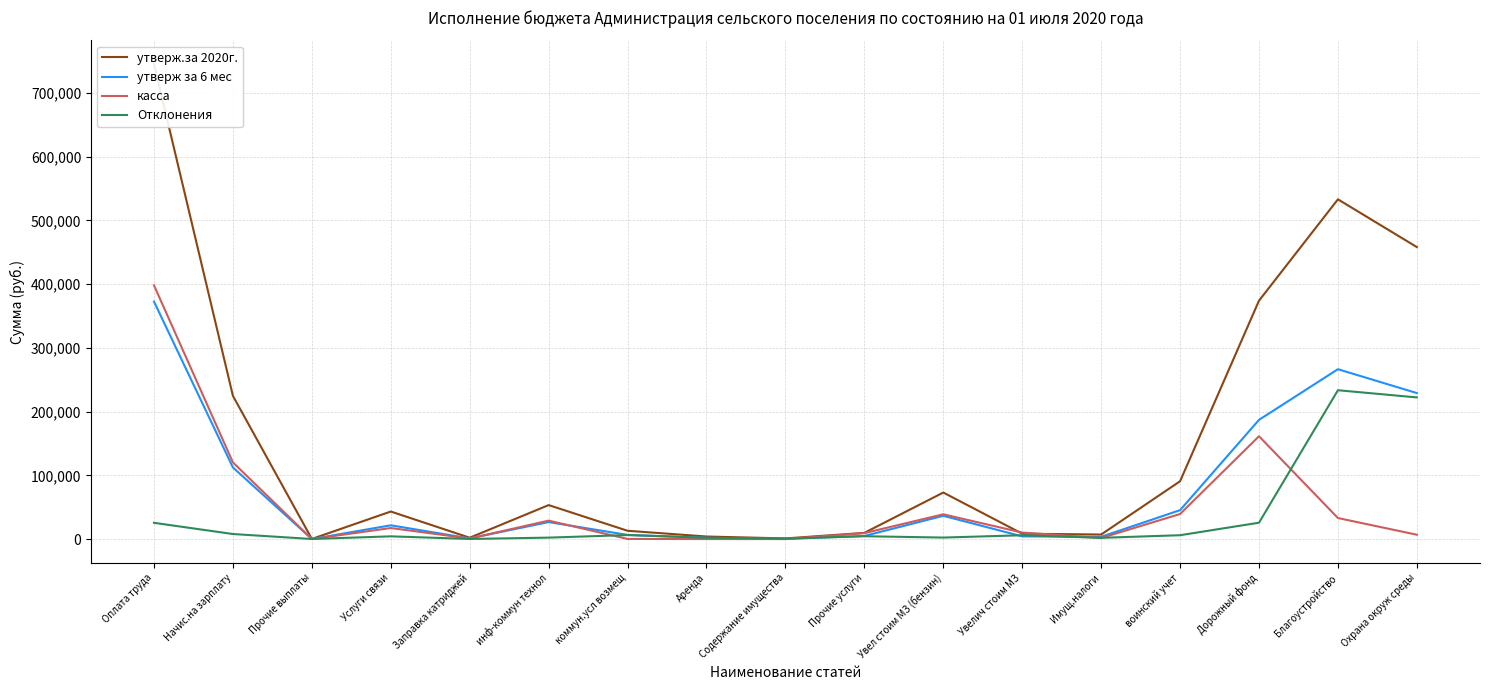

What is the difference between the second highest and second lowest values in the Отклонения series?

222081